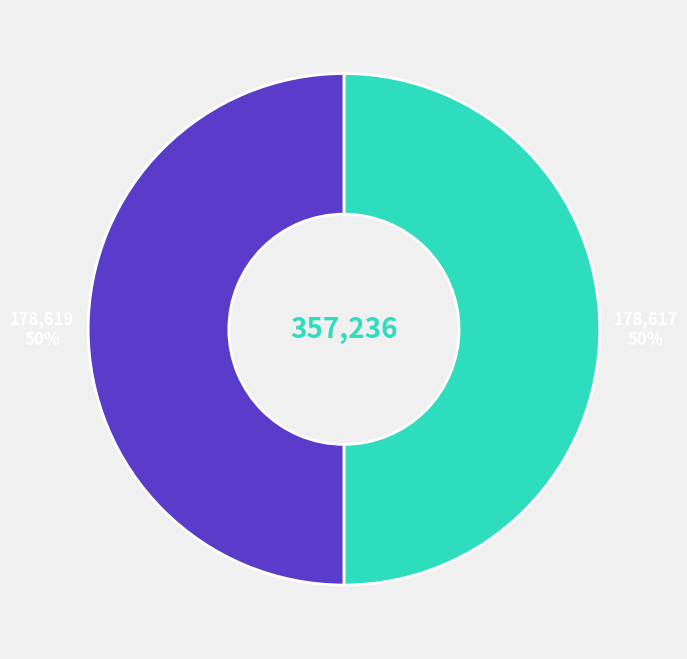

To the nearest percent, what is the average slice percentage?

50%